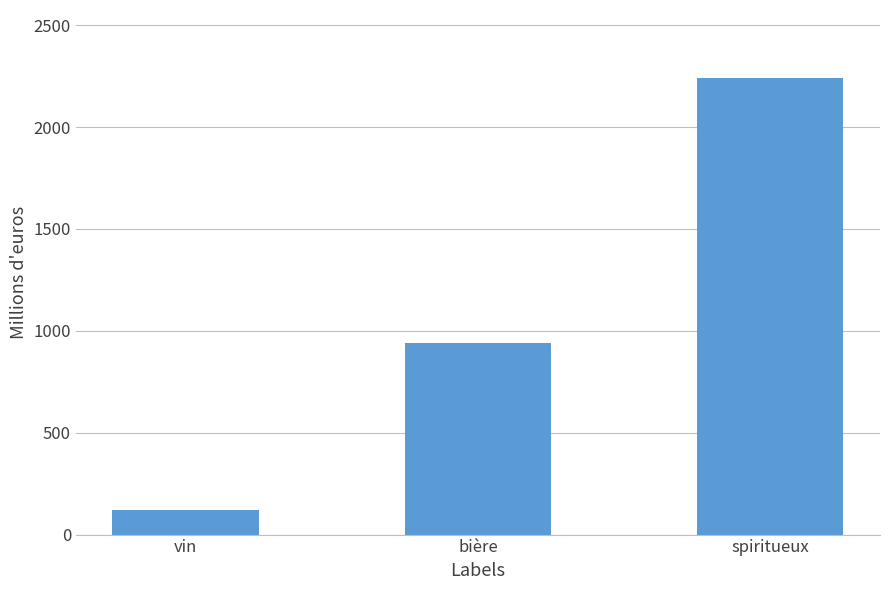

What is the value of the 2nd bar from the left?

938